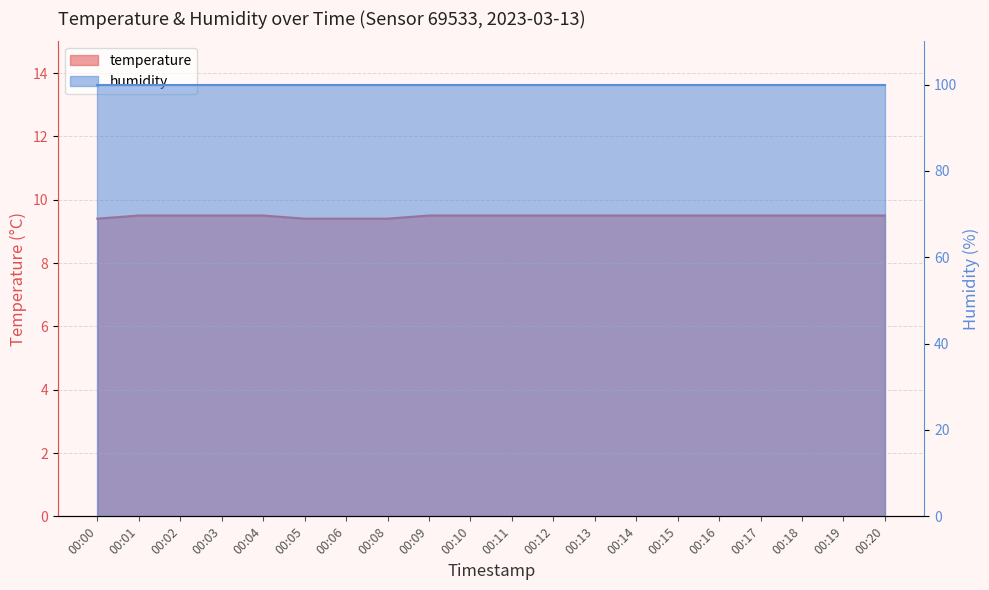

What is the greatest value displayed?

9.5